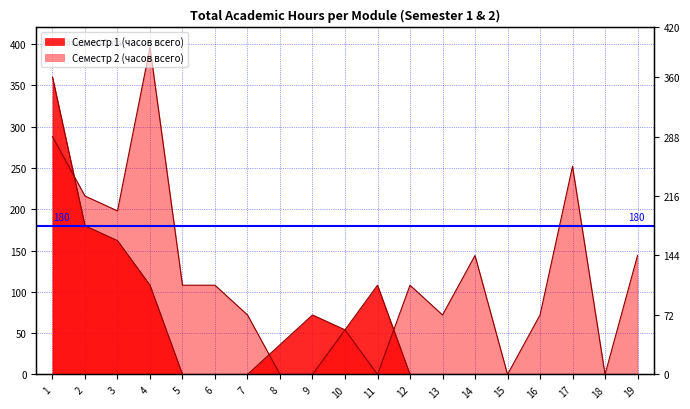

Which category has the highest value in the Семестр 2 (часов всего) series?

4